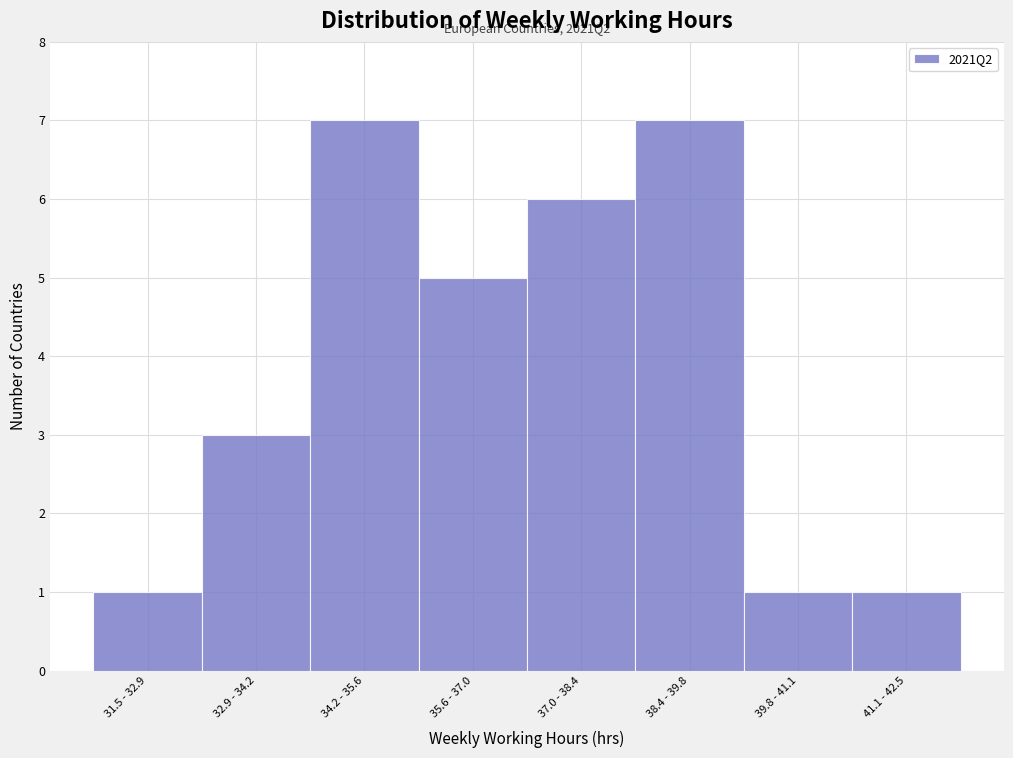

Reading left to right, transcribe all the data shown in this chart.

1	3	7	5	6	7	1	1